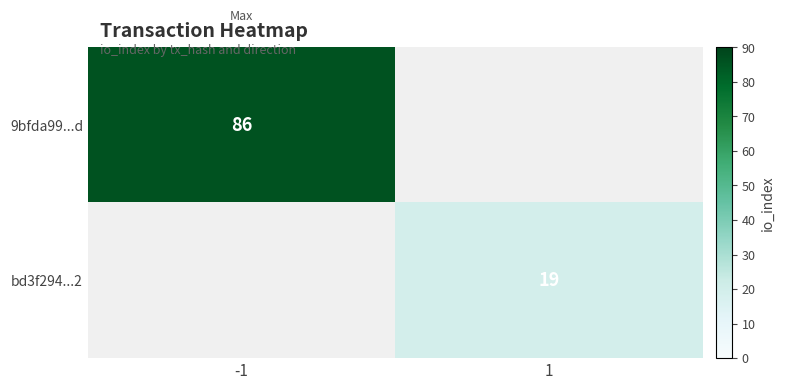

True or false: 9bfda99...d has a value of 154 at -1.

False